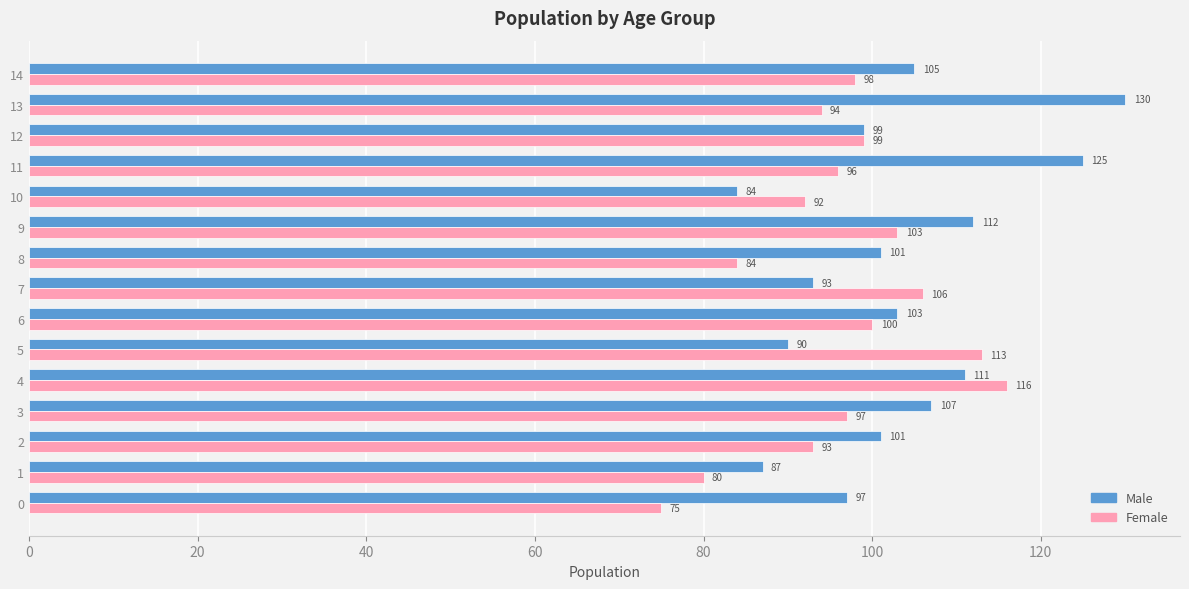

Read the Male value at 10, to the nearest 10.

80